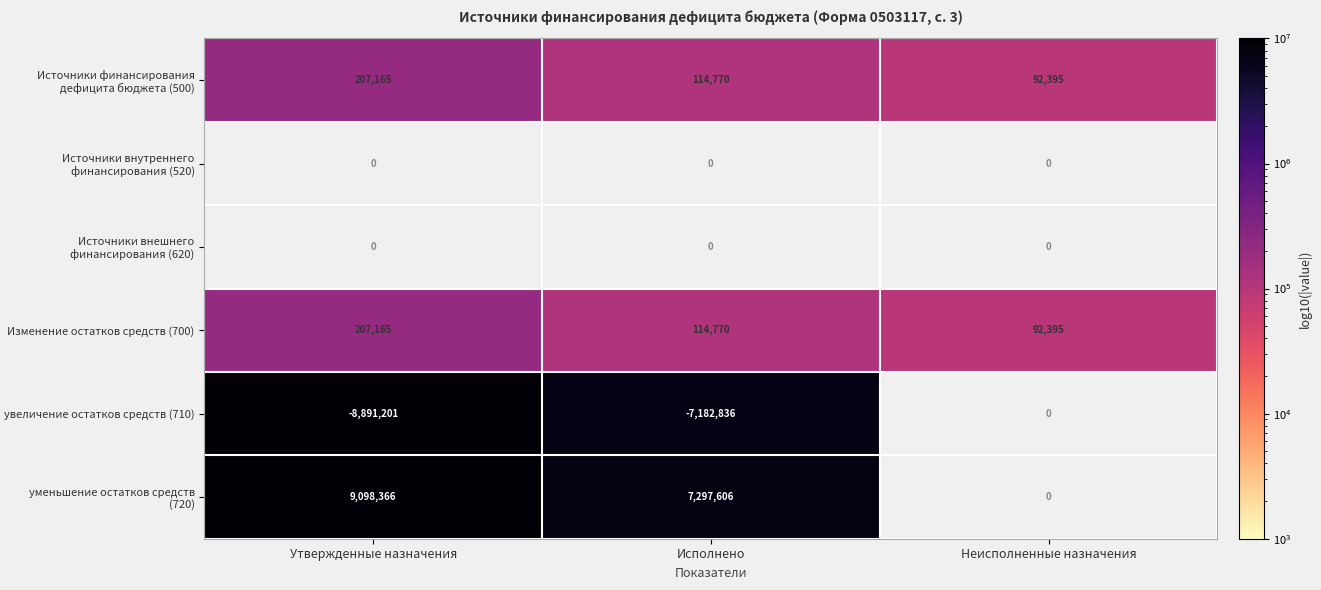

How many data points in Источники финансирования дефицита бюджета (500) are less than 114770?

1